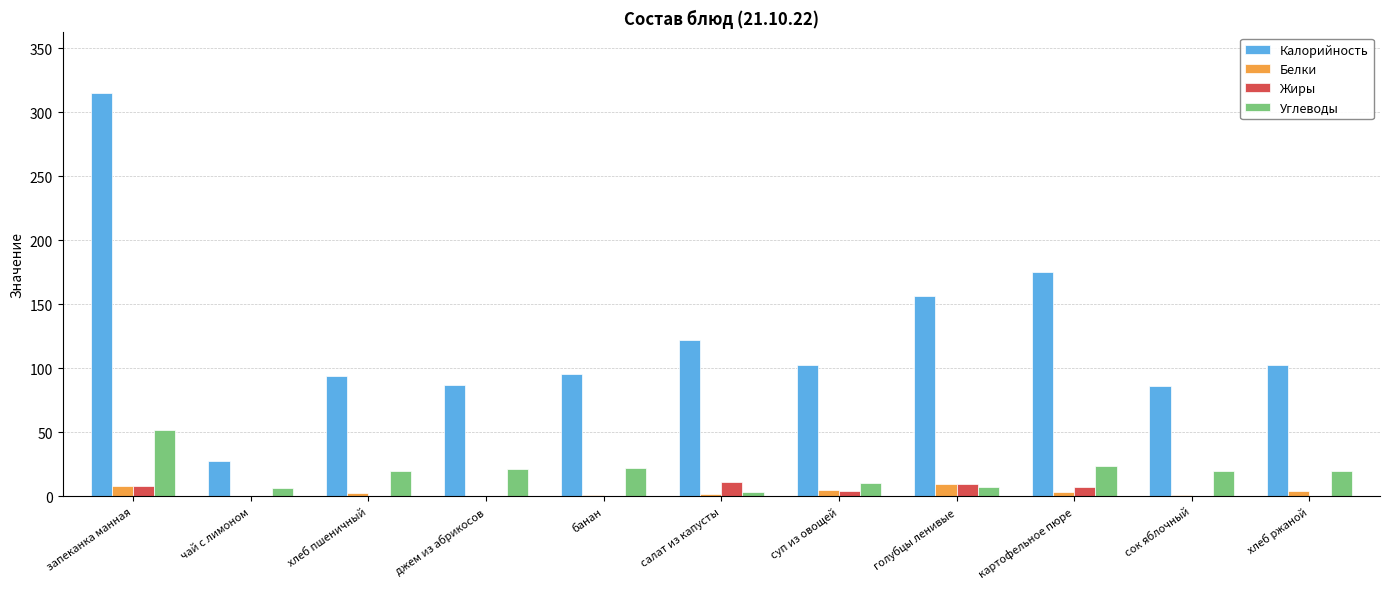

The value of Белки at салат из капусты is 2.3. True or false?

True